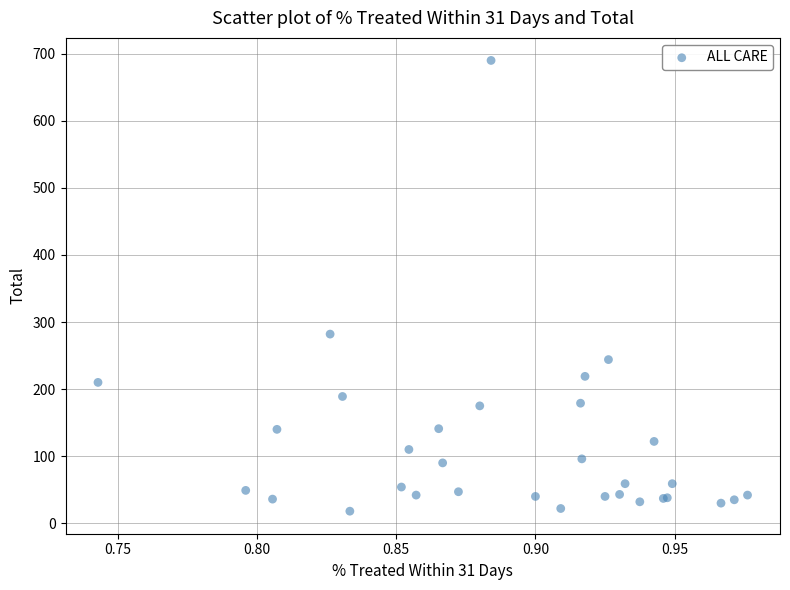

What Y value in the scatter plot is closest to 354?

282